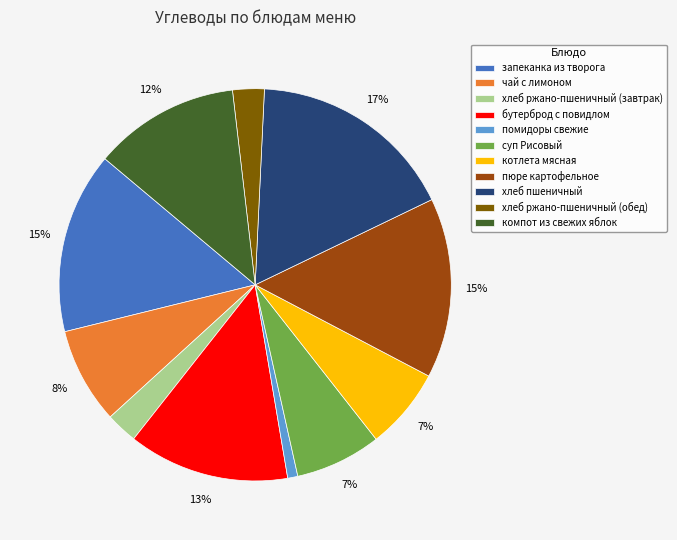

Count the number of slices in the pie.

11